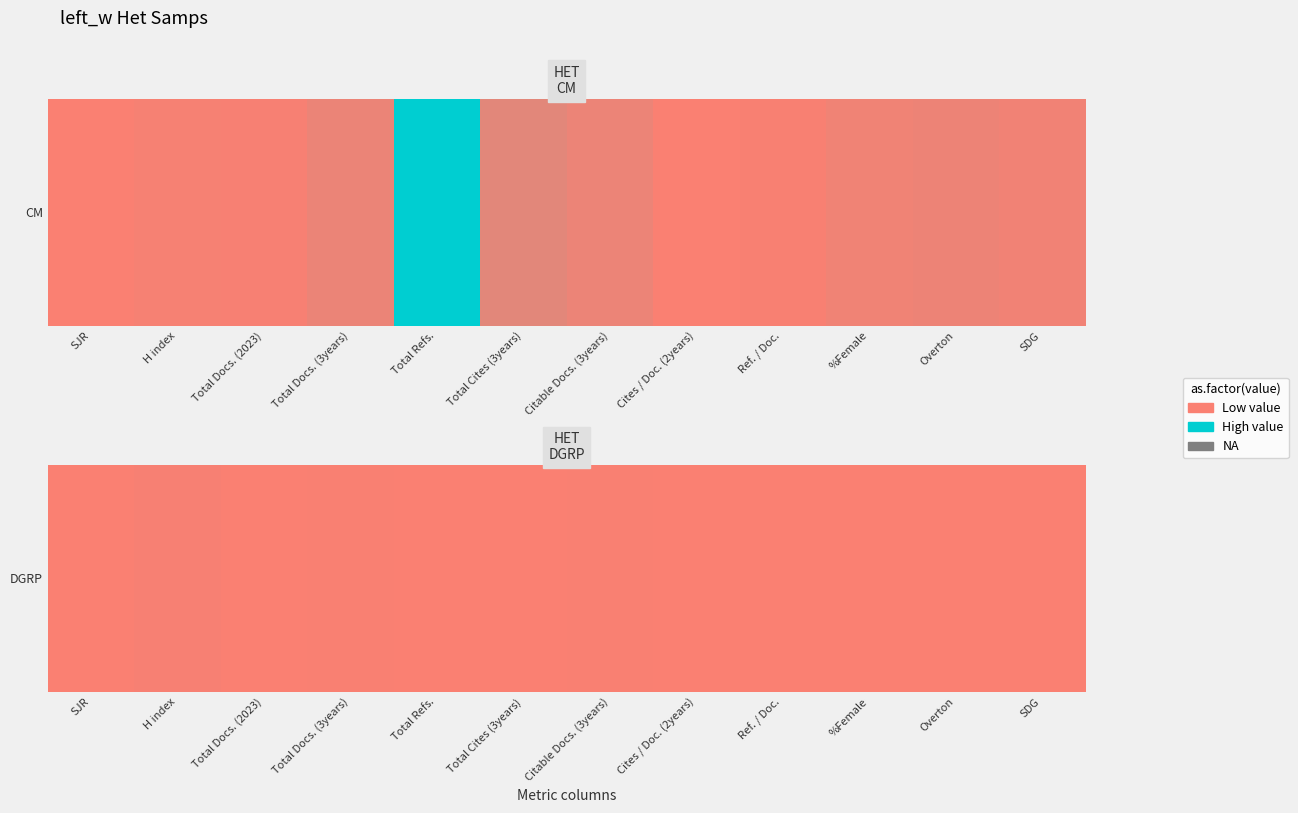

What is the change in value from Citable Docs. (3years) to SDG?

-9